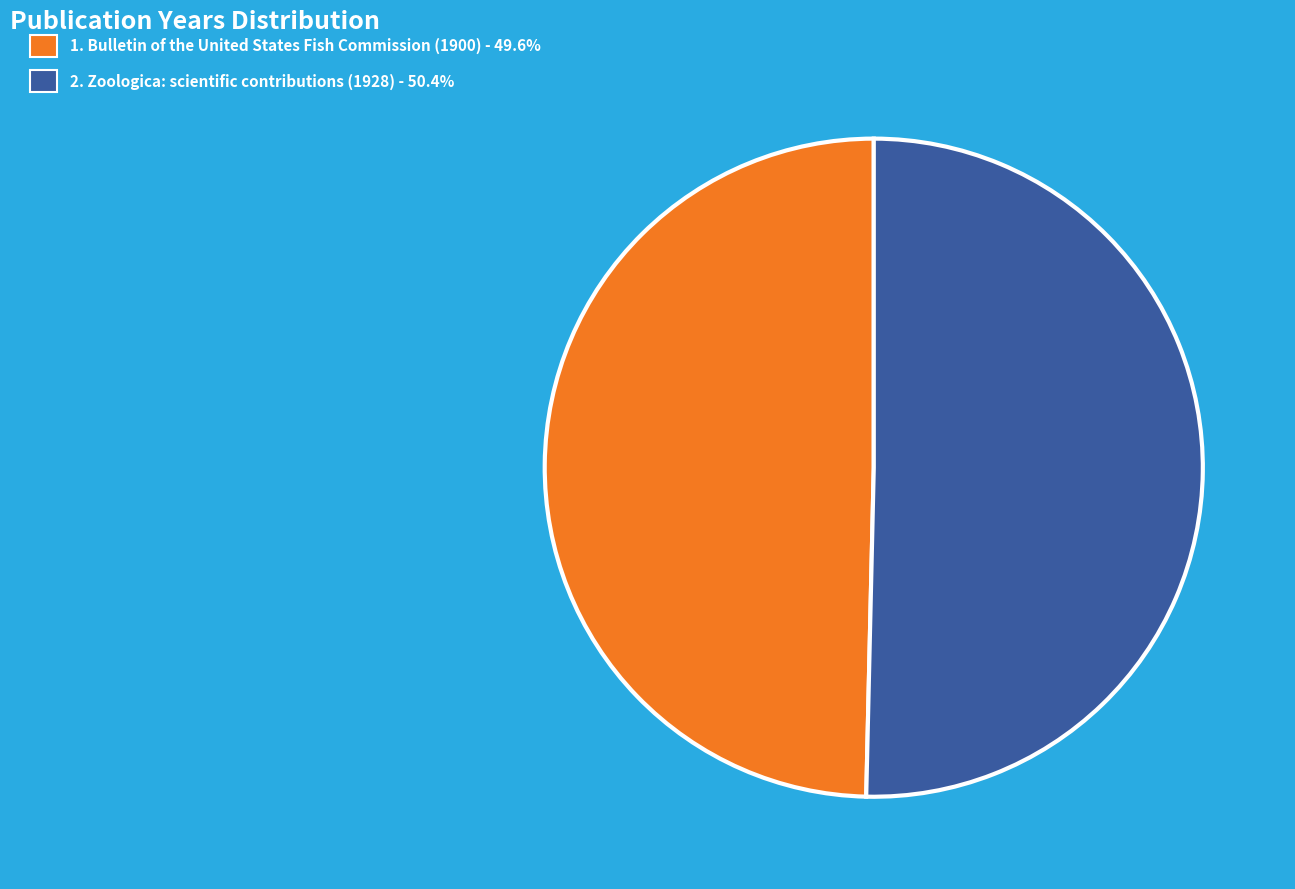

Is there a majority slice in this chart?

Yes